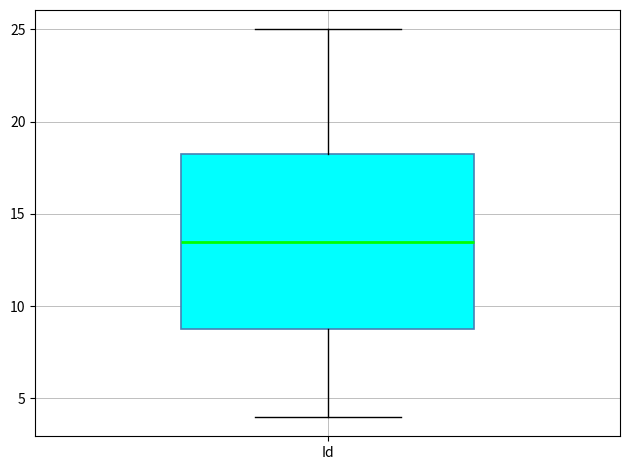

Where is the lower edge of the box for Id on the y-axis? The values are not printed on the chart, so give them approximately, as read against the axis.

9.0